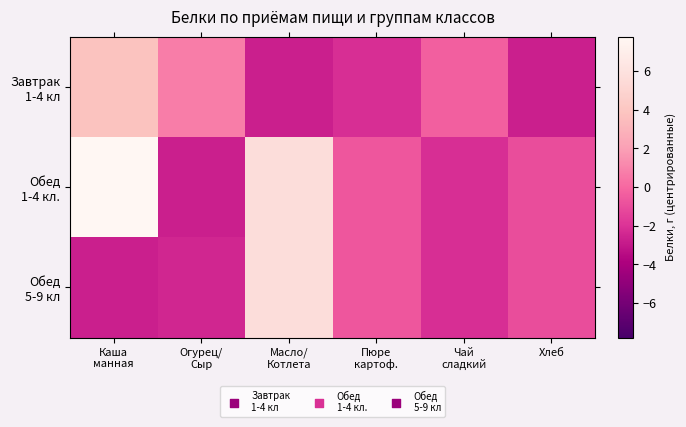

Rank the series at Огурец/ Сыр from lowest to highest value.

Обед 1-4 кл., Обед 5-9 кл, Завтрак 1-4 кл